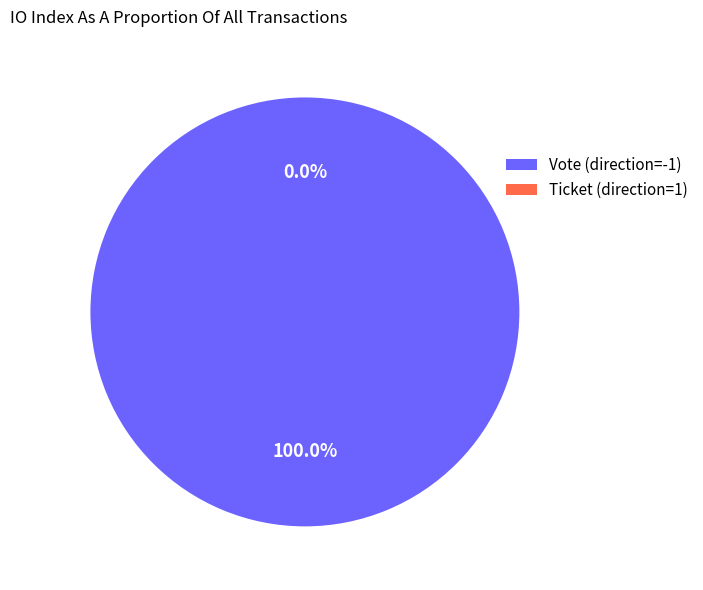

Which category has the biggest portion of the pie?

Vote (direction=-1)